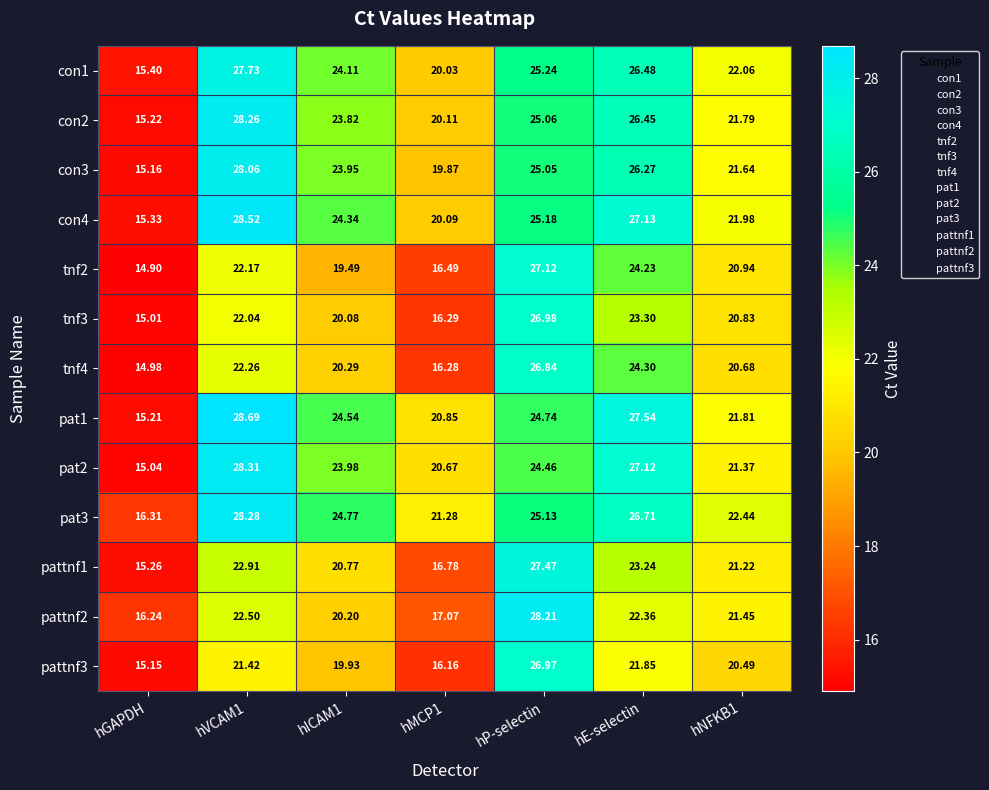

At which category is the sum across all series the highest?

hP-selectin